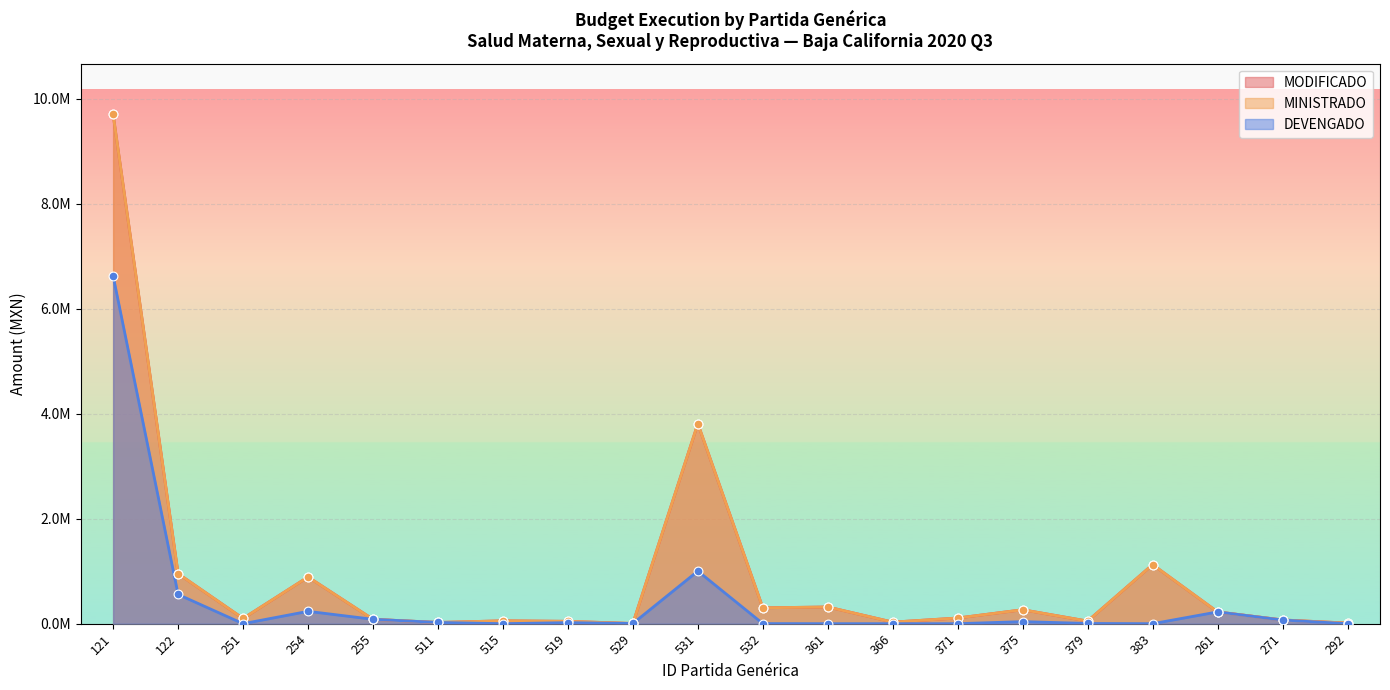

At which category is the sum across all series the highest?

121